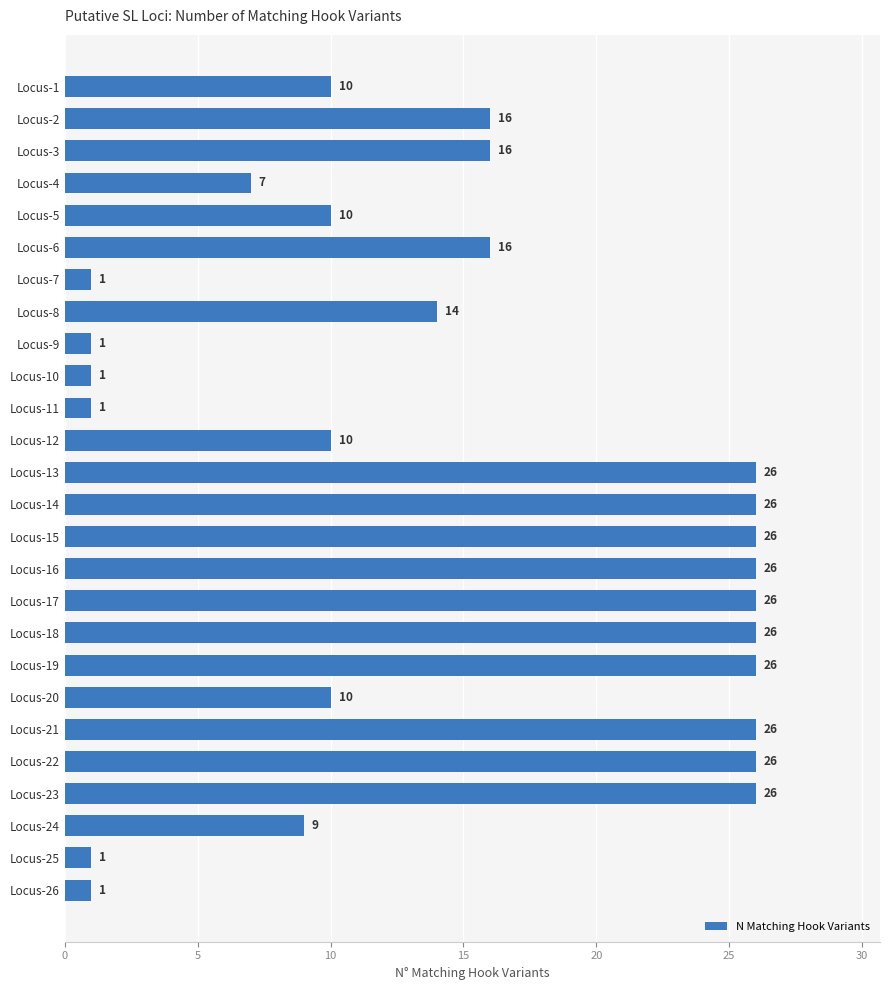

What is the smallest value displayed?

1